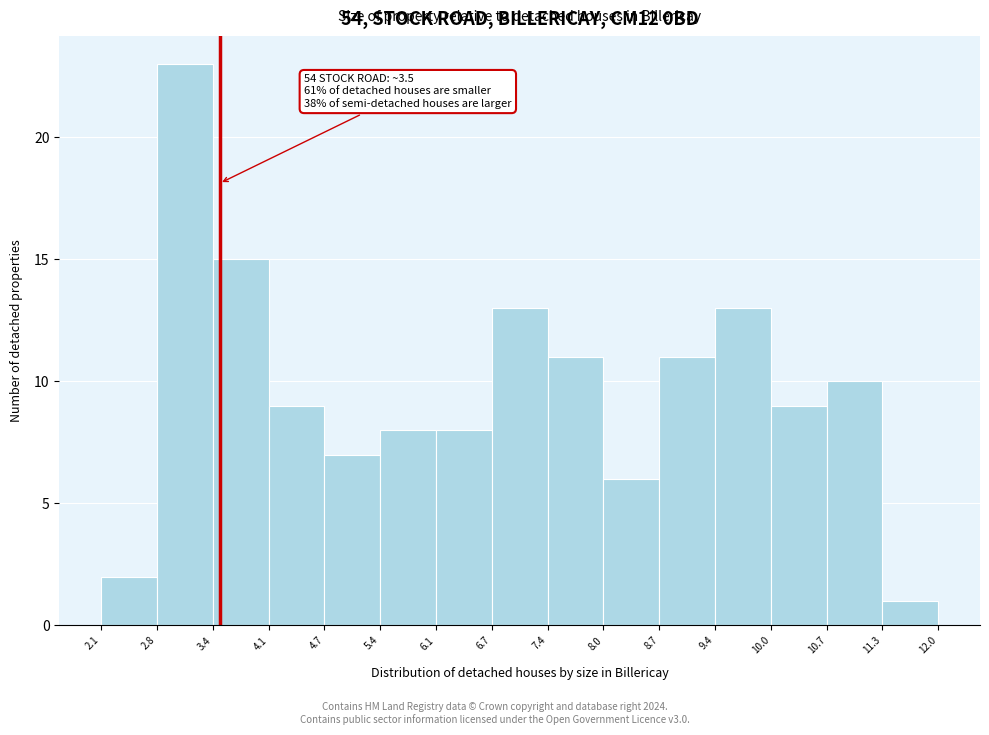

Over which range of the x-axis is the bar tallest?

2.8 to 3.4